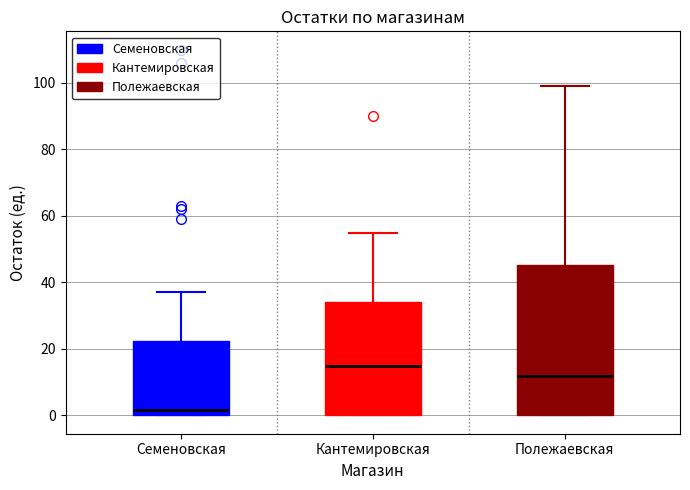

Which box is the tallest, from its lower edge to its upper edge?

Полежаевская